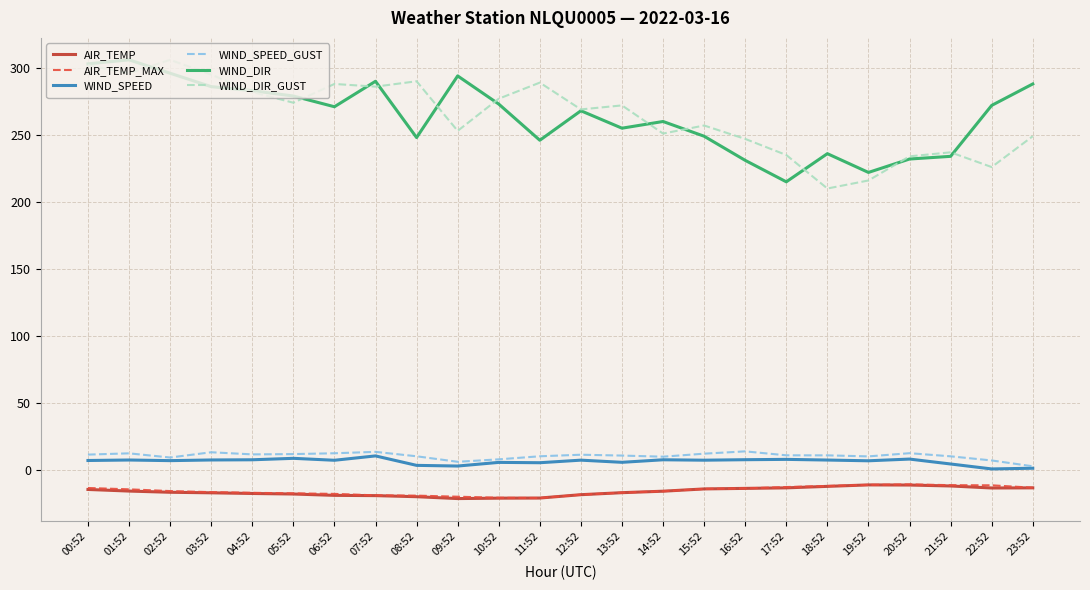

What position from the right is 08:52?

16